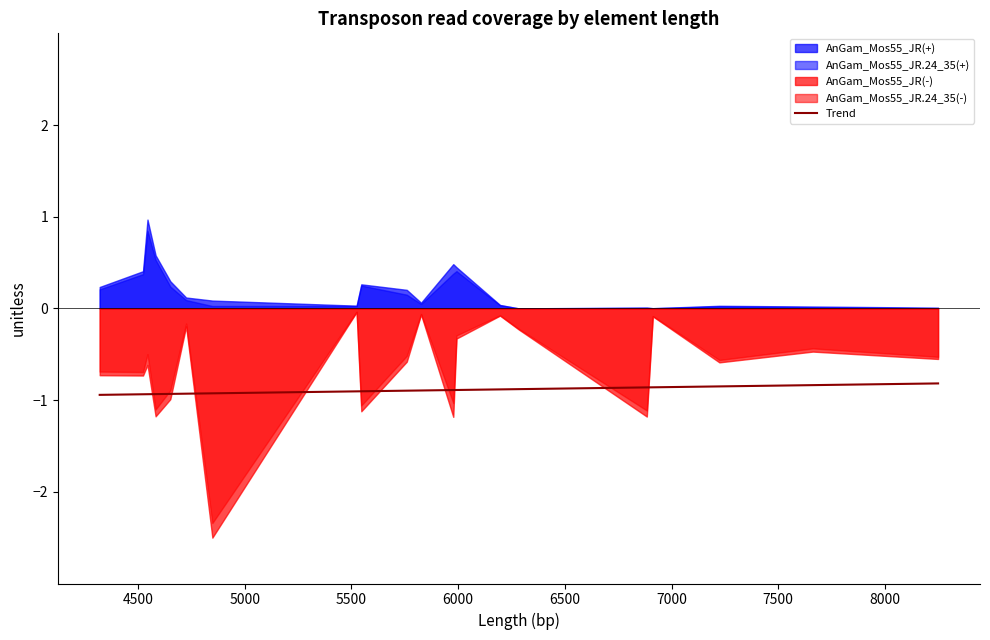

How many lines are shown in the chart?

1